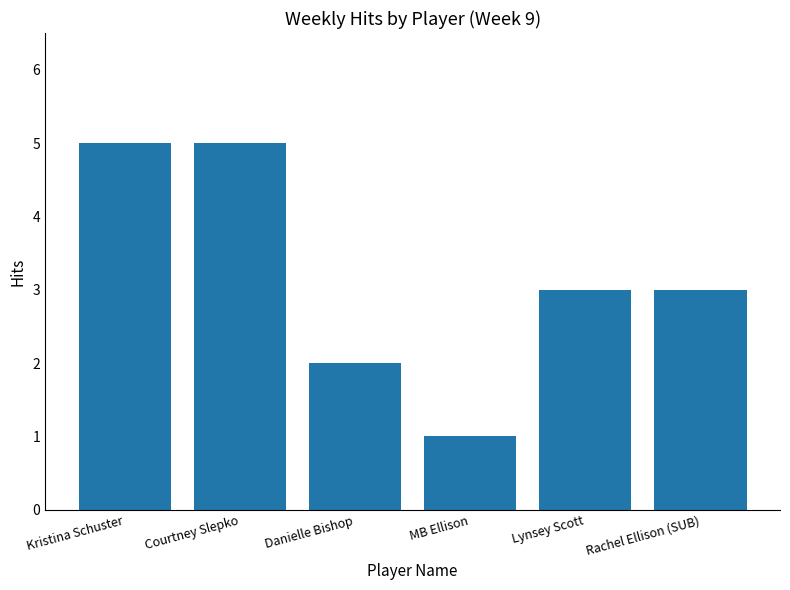

What is the label of the 5th bar from the right?

Courtney Slepko